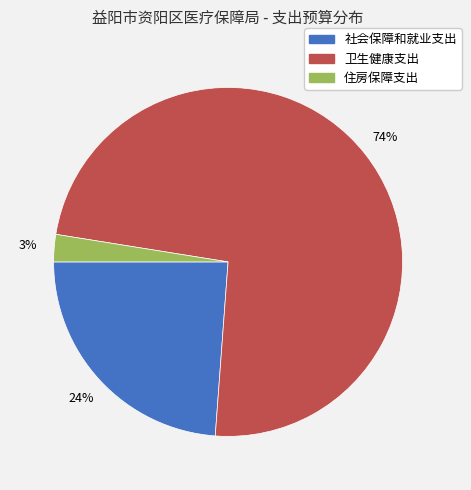

To the nearest percent, what portion does 住房保障支出 represent?

3%